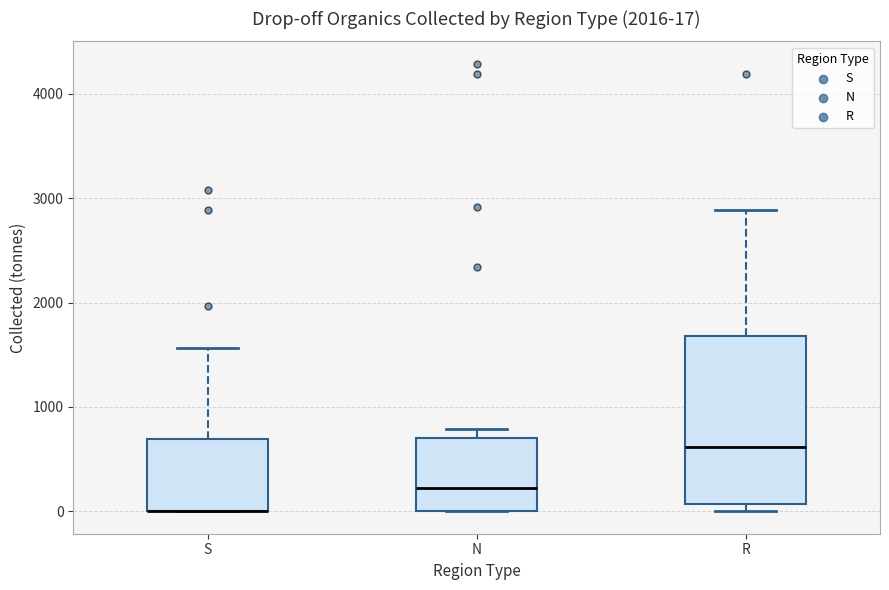

Comparing the boxes themselves (not the whiskers), which one is the tallest?

R